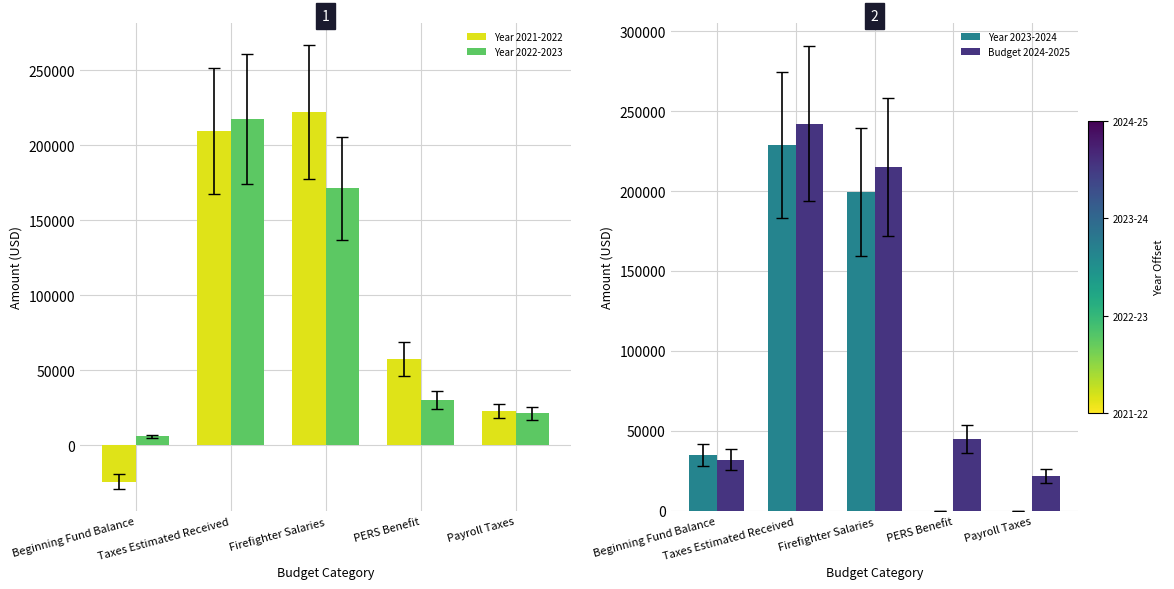

What is the difference between the maximum and minimum values in the Budget 2024-2025 series?

220100